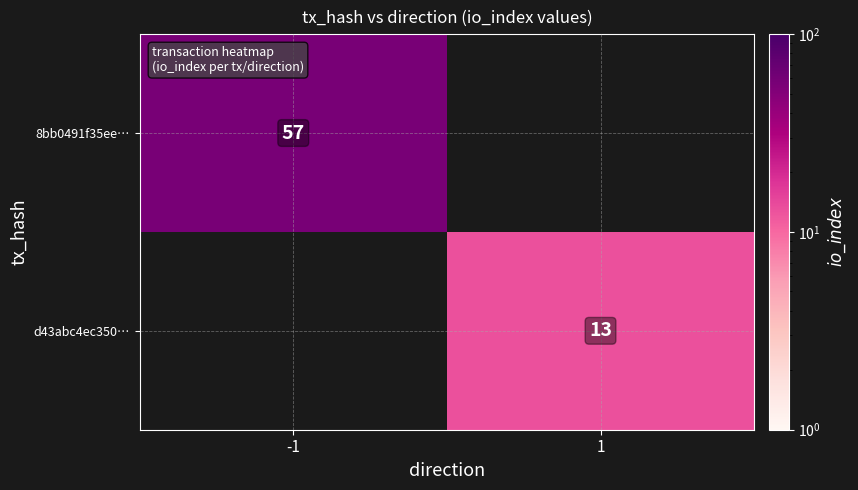

The value of 8bb0491f35ee… at -1 is 23.8. True or false?

False